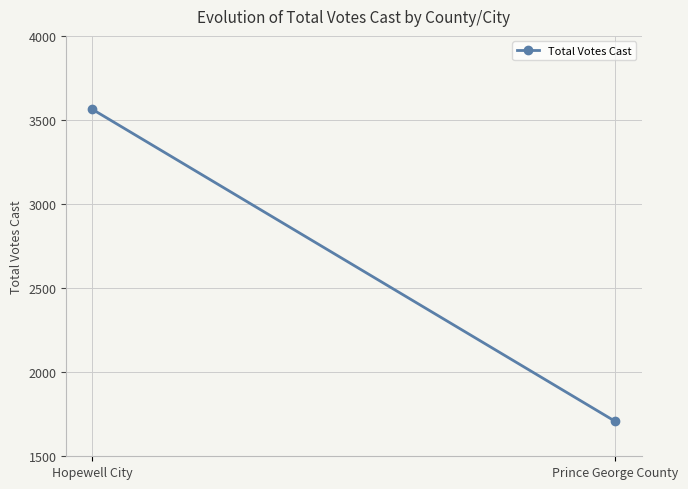

Reading left to right, list all the values displayed in this chart.

Hopewell City=3563	Prince George County=1707